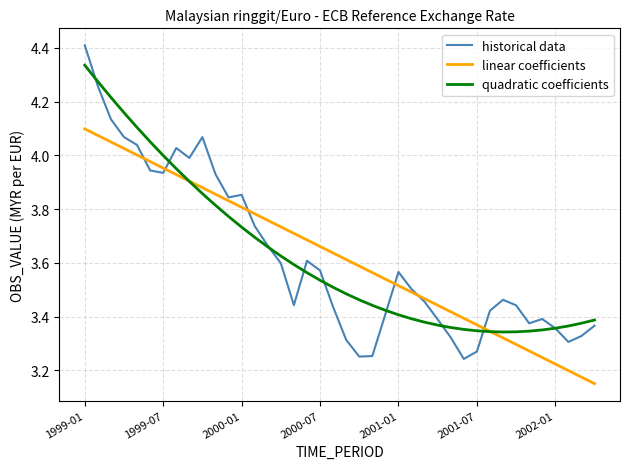

Which series has the widest spread of values?

historical data